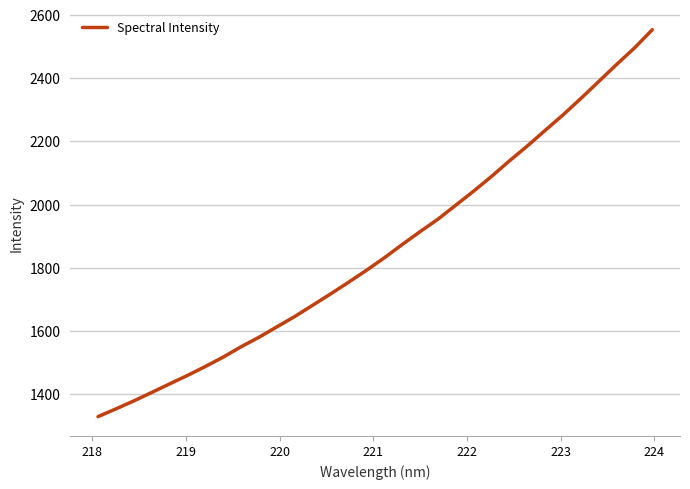

What is the smallest value displayed?

1329.8